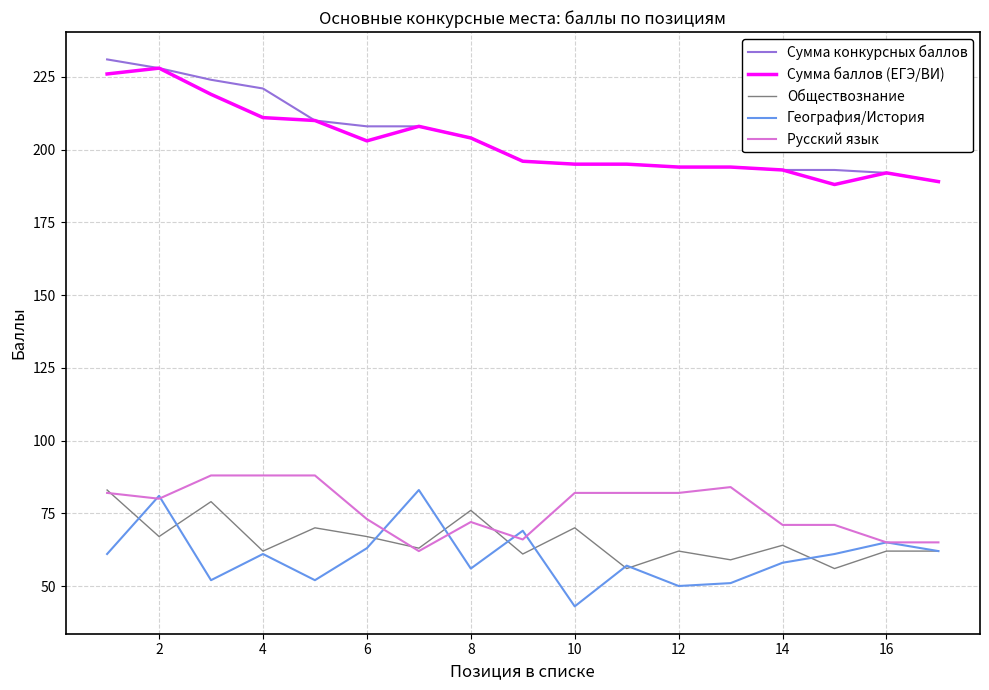

What is the minimum value shown in the chart?

43